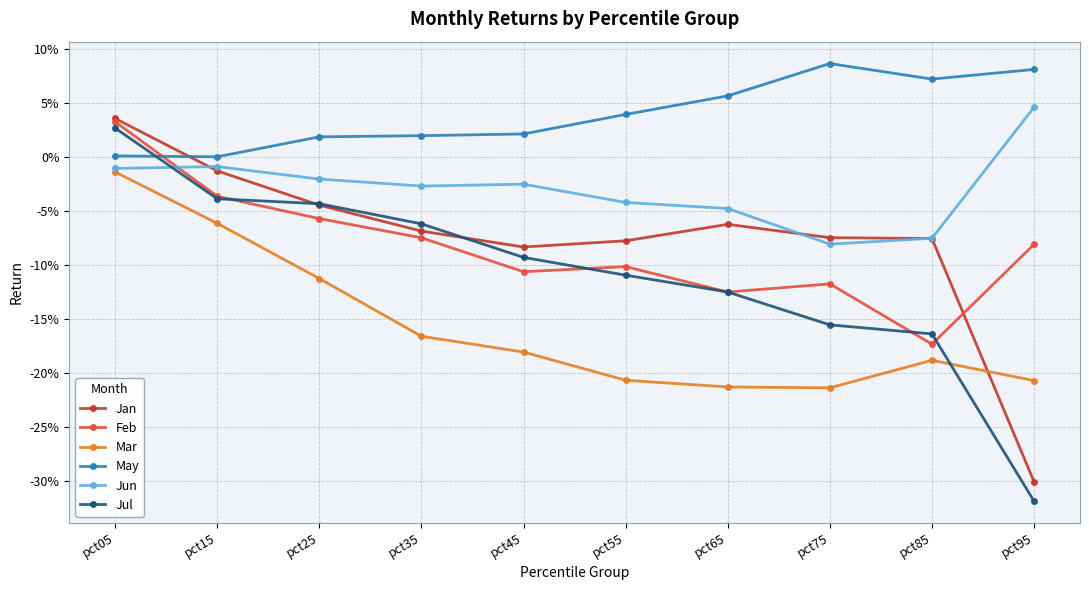

What is the difference between the Feb values at pct05 and pct65?

0.2